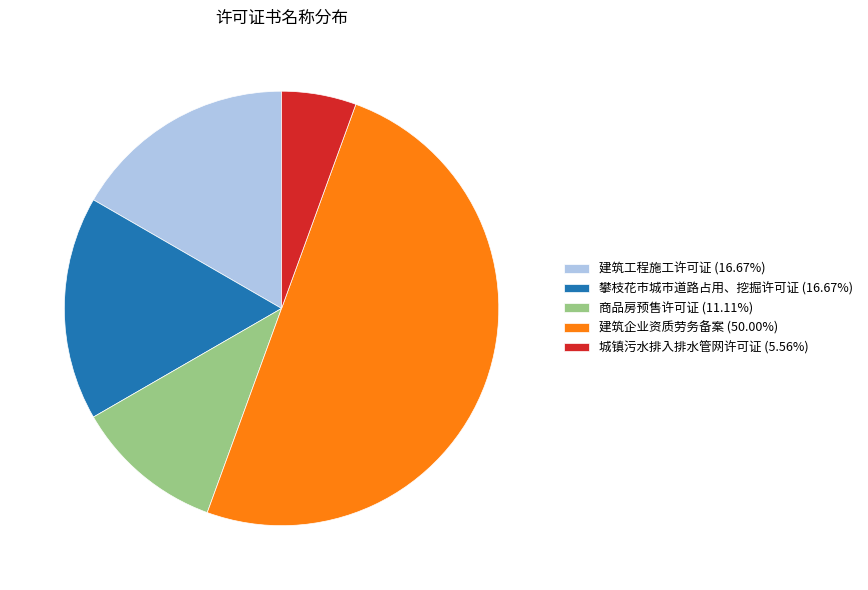

Approximately how many times larger is the value at 攀枝花市城市道路占用、挖掘许可证 (16.67%) compared to 城镇污水排入排水管网许可证 (5.56%)?

3.0